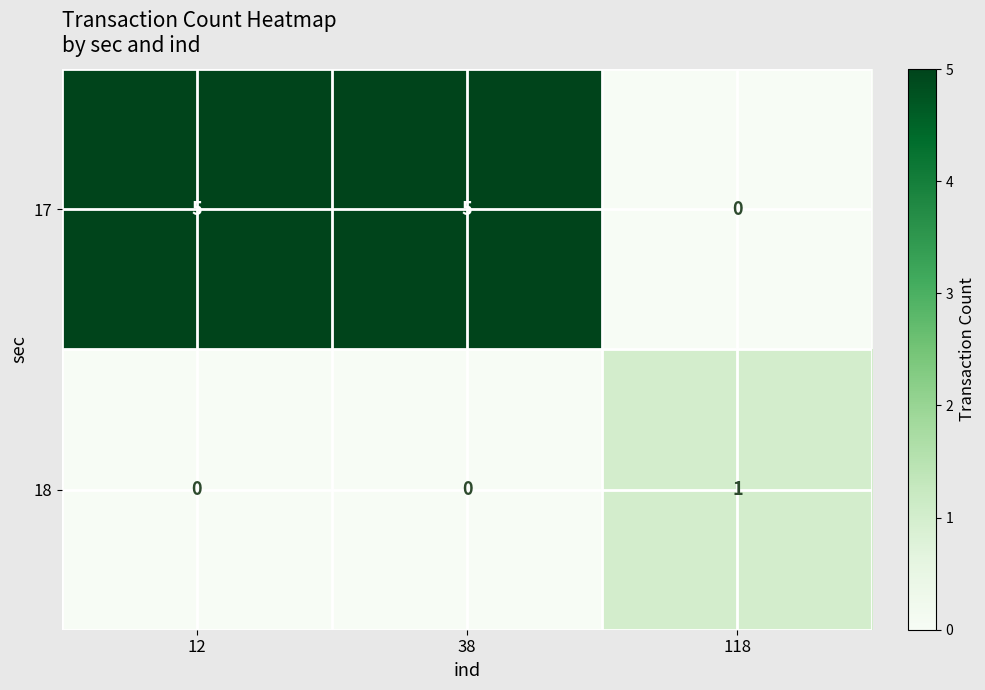

What is the difference between the maximum and minimum values in the 17 series?

5